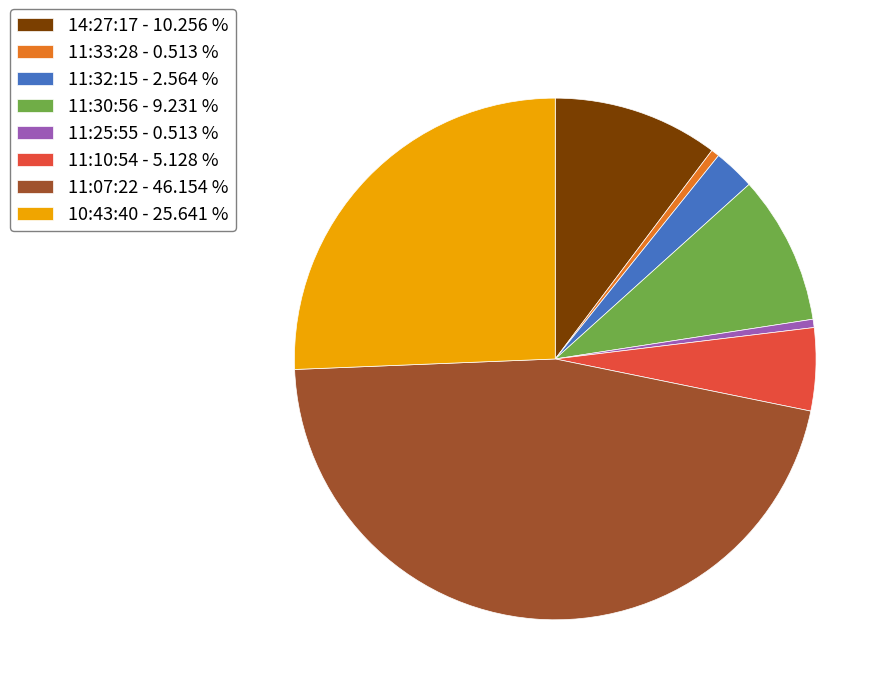

Which category has the biggest portion of the pie?

11:07:22